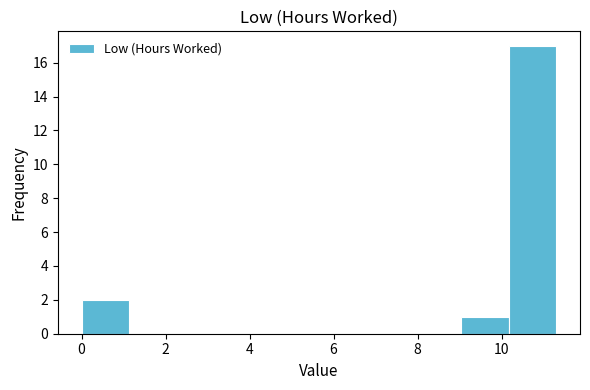

Over which range of the x-axis is the bar tallest?

10.2 to 11.4